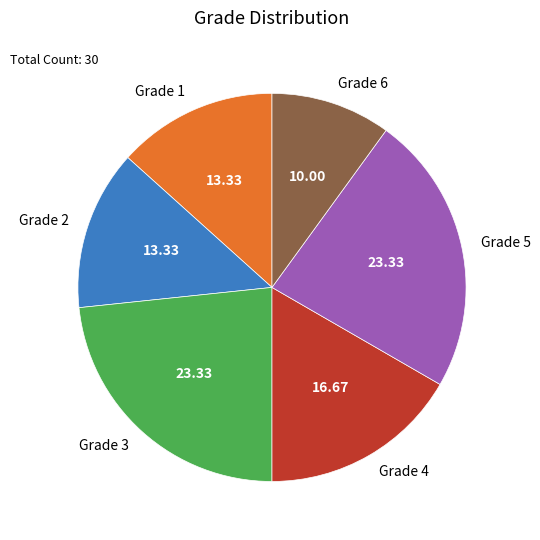

Do Grade 2 and Grade 1 together represent more than half of the pie?

No